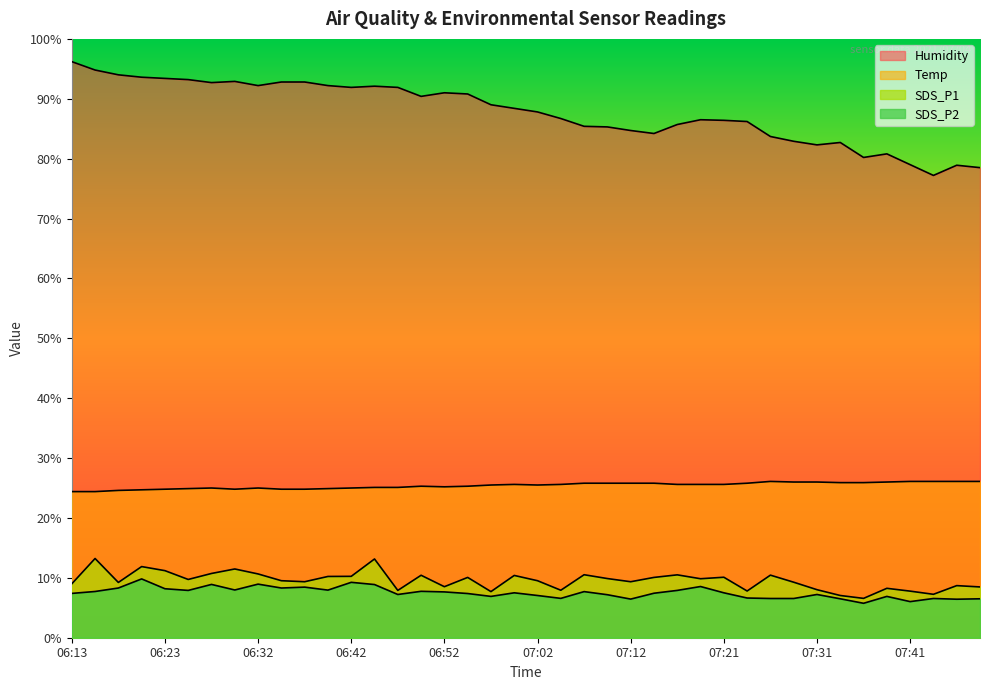

How many lines are shown in the chart?

4